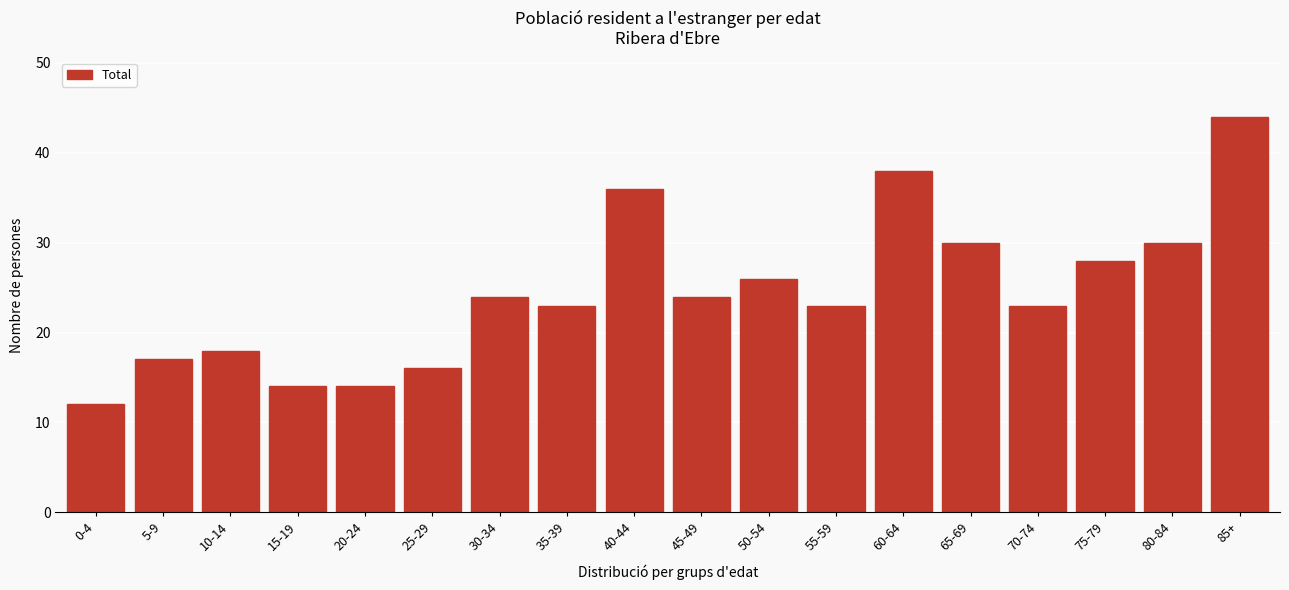

Reading left to right, list all the values displayed in this chart.

12	17	18	14	14	16	24	23	36	24	26	23	38	30	23	28	30	44